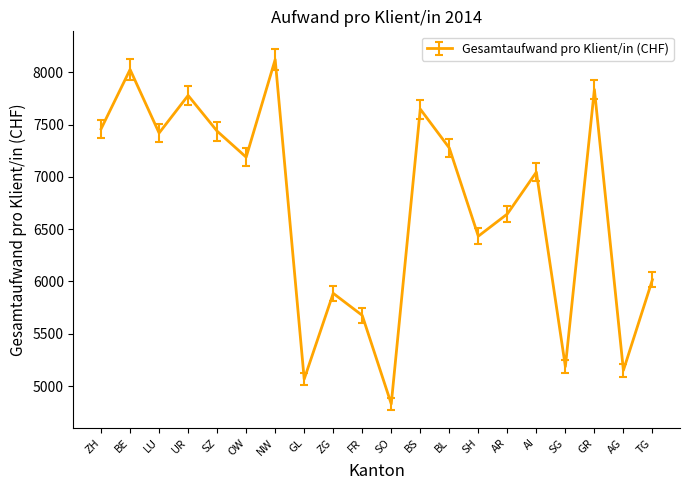

What is the smallest value displayed?

4829.5